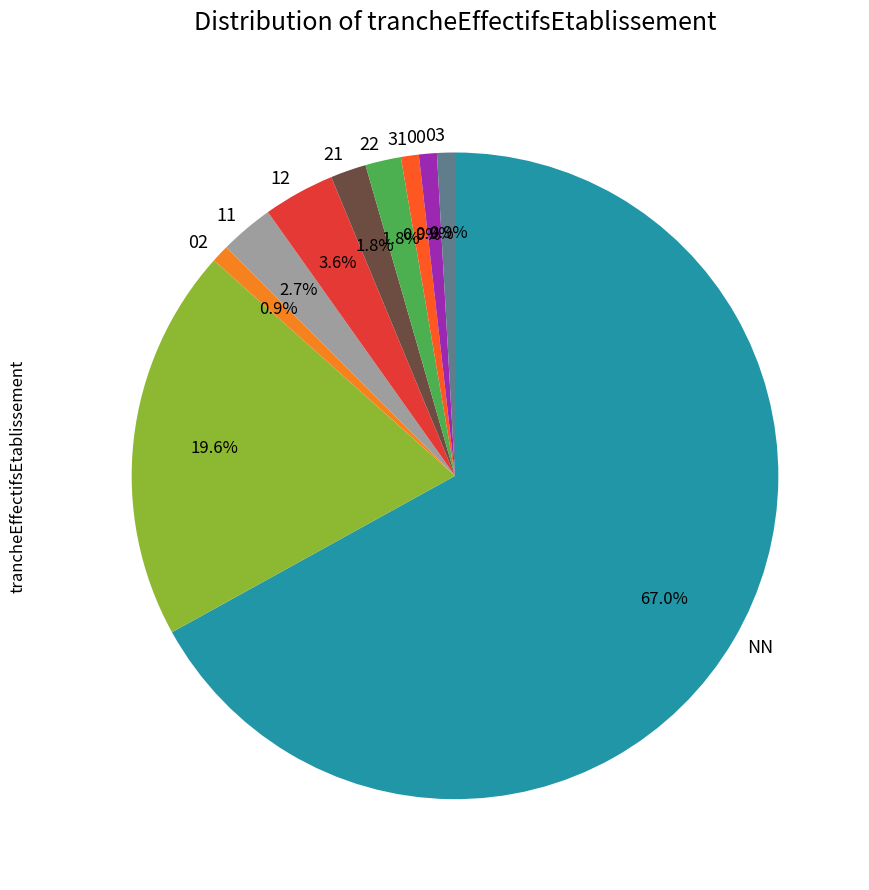

Is there a majority slice in this chart?

Yes